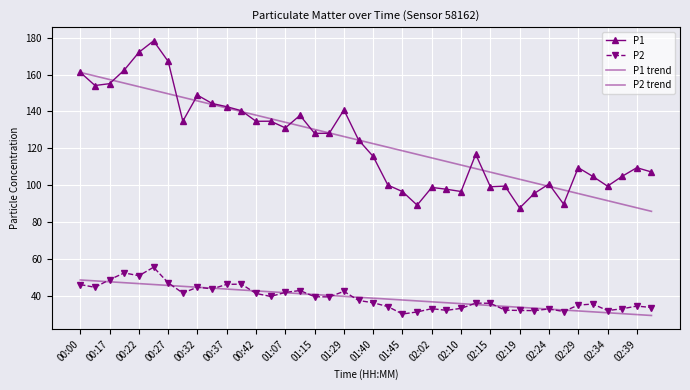

Reading left to right, extract all data points from this chart.

P1: 161.2	154.1	155.1	162.4	172.1	178.3	167.1	134.7	148.8	144.3	142.6	140.4	134.6	134.7	131.1	137.8	128.1	128.1	140.8	124.5	115.5	100.0	96.5	89.1	98.8	97.8	96.5	116.7	99.1	99.5	87.6	95.5	100.6	89.7	109.5	104.7	99.4	104.8	109.5	107.1
P2: 46.0	44.5	48.7	52.4	50.8	55.4	47.0	41.4	44.6	43.7	46.1	46.2	41.2	39.6	41.8	42.8	39.4	39.3	42.4	37.4	36.1	34.1	30.1	31.2	33.0	32.0	33.1	36.0	35.9	32.1	32.0	31.9	32.8	31.4	34.9	35.5	31.9	32.9	34.4	33.6
P1 trend: 161.2	159.2	157.3	155.4	153.4	151.5	149.6	147.6	145.7	143.8	141.8	139.9	138.0	136.0	134.1	132.2	130.2	128.3	126.4	124.4	122.5	120.6	118.6	116.7	114.8	112.8	110.9	109.0	107.0	105.1	103.2	101.2	99.3	97.4	95.4	93.5	91.6	89.6	87.7	85.8
P2 trend: 48.5	48.0	47.5	47.0	46.5	46.1	45.6	45.1	44.6	44.1	43.6	43.1	42.6	42.1	41.6	41.1	40.6	40.1	39.6	39.1	38.6	38.1	37.7	37.2	36.7	36.2	35.7	35.2	34.7	34.2	33.7	33.2	32.7	32.2	31.7	31.2	30.7	30.2	29.7	29.3